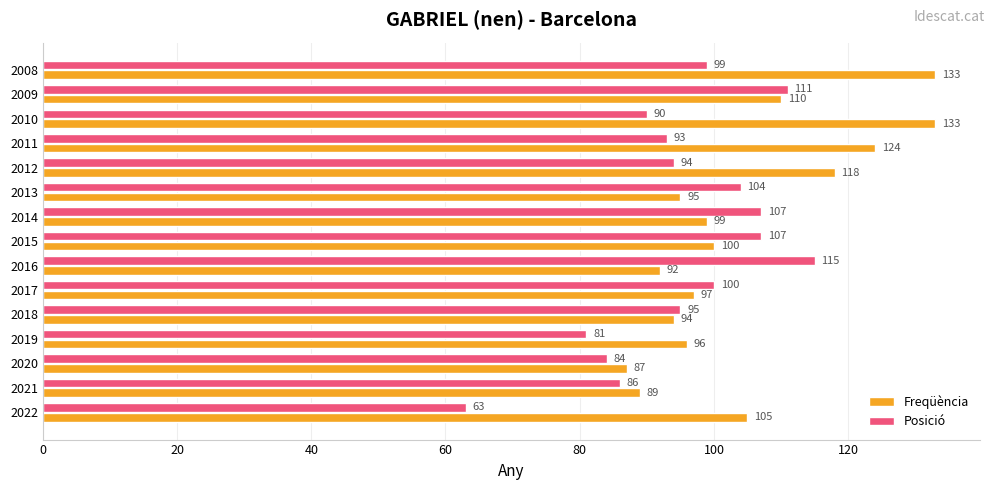

At how many categories does at least one series exceed 65?

15